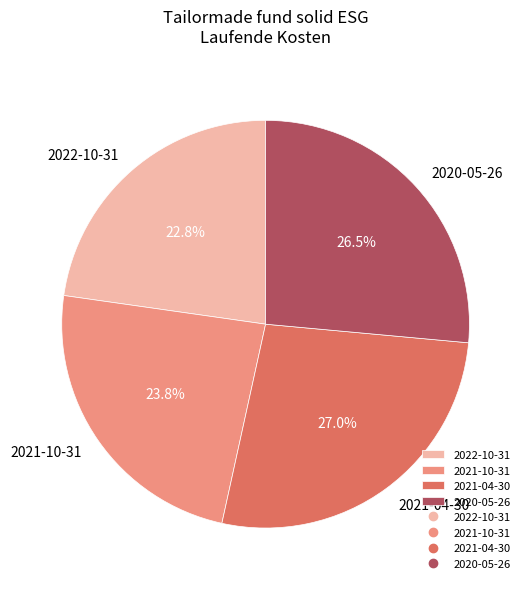

What percentage do 2021-04-30 and 2020-05-26 together represent?

53.4%